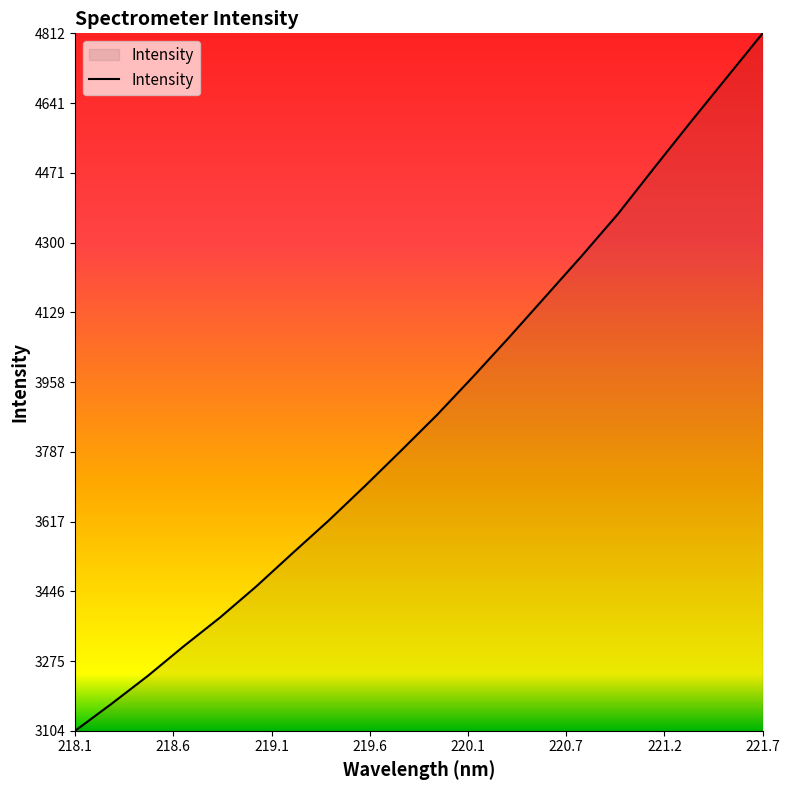

What is the greatest value displayed?

4812.2